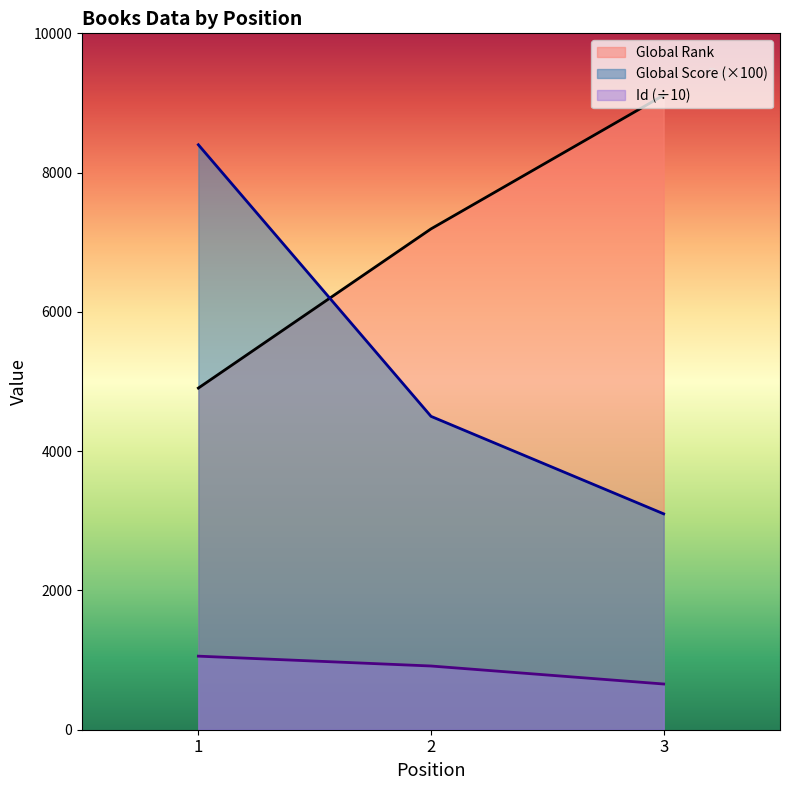

Where is Global Score nearest to the value 5750?

2